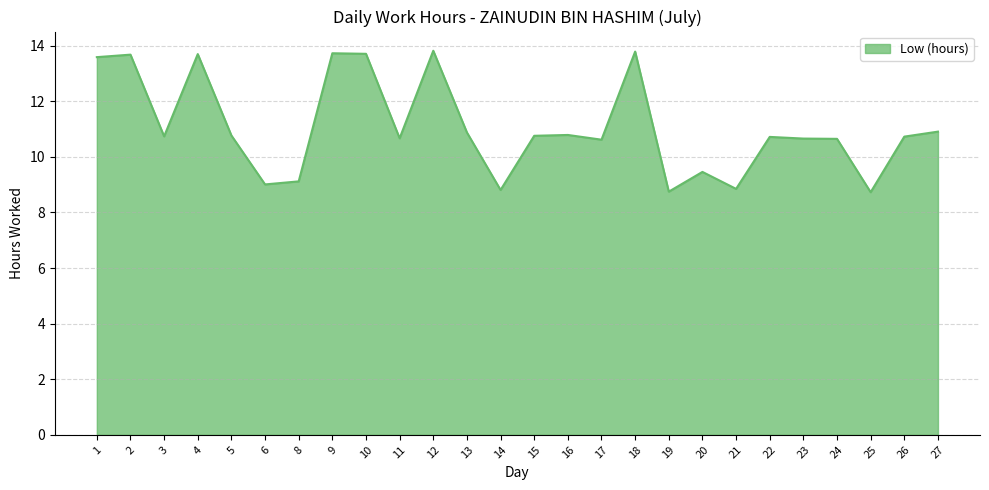

Approximately how many times larger is the value at 22 compared to 20?

1.1